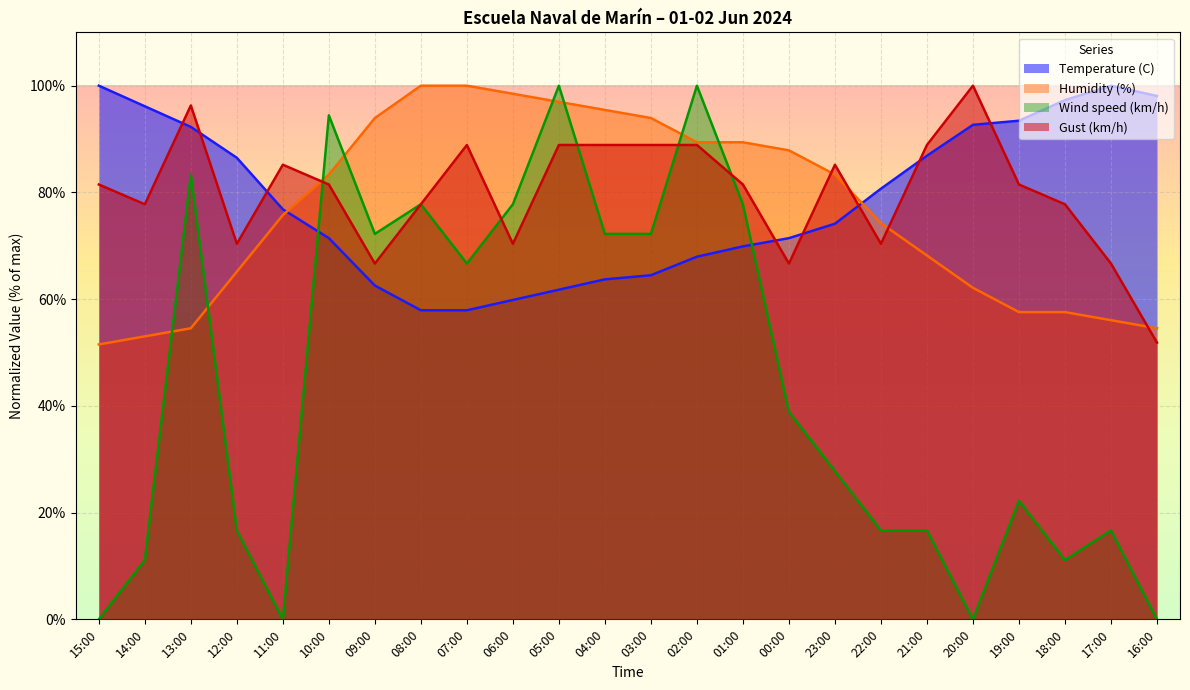

At which category is the sum across all series the highest?

05:00